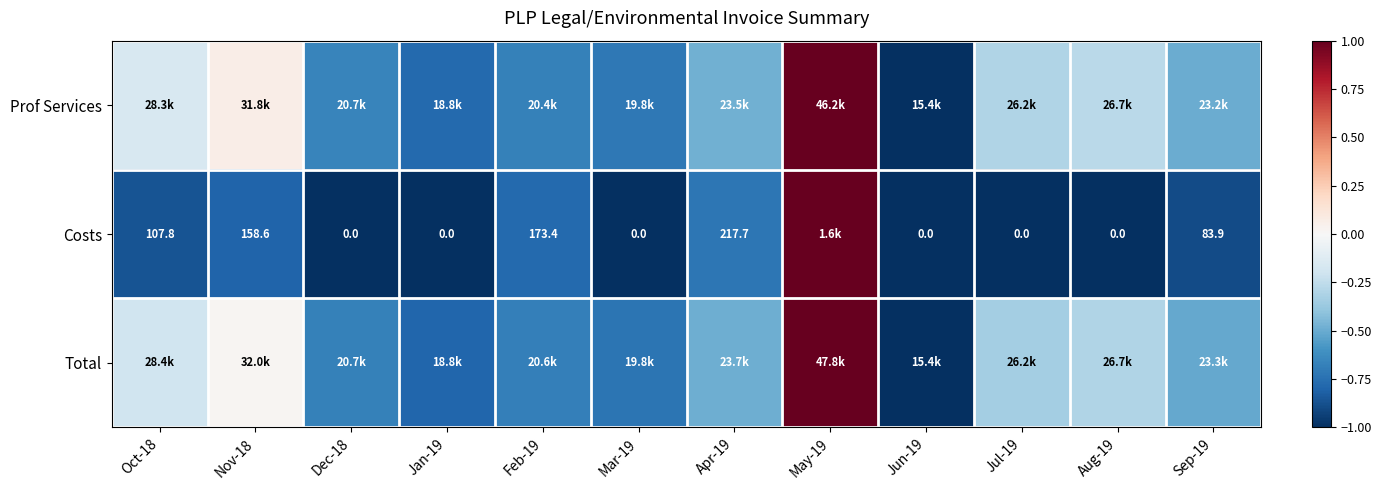

Which has a higher value, Dec-18 or Mar-19?

Dec-18